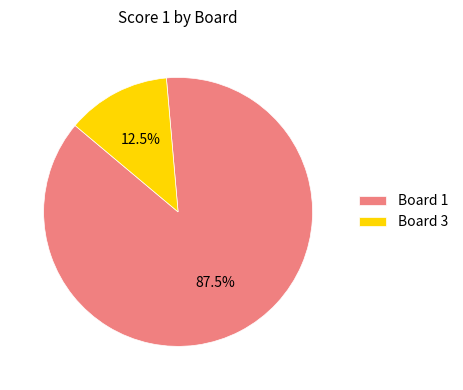

Rank the categories by value from lowest to highest.

Board 3, Board 1